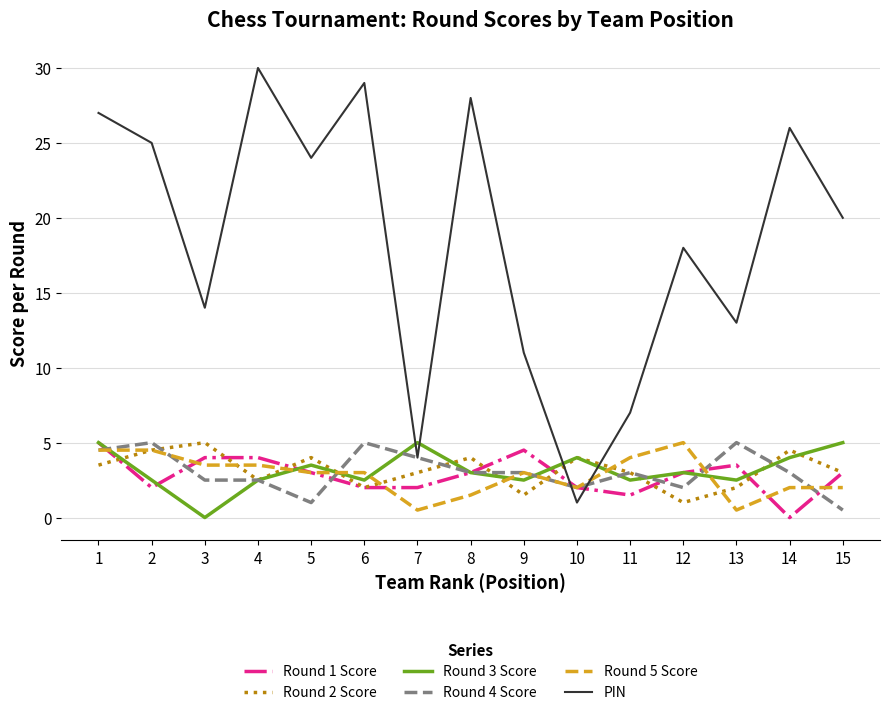

Which category has the lowest value in the PIN series?

10